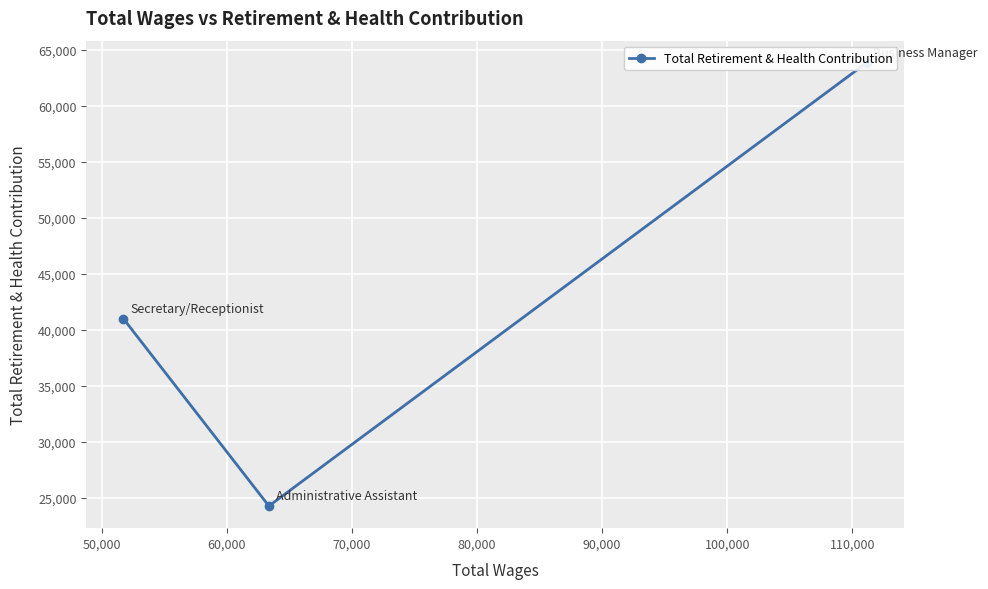

Count the number of categories in the chart.

3